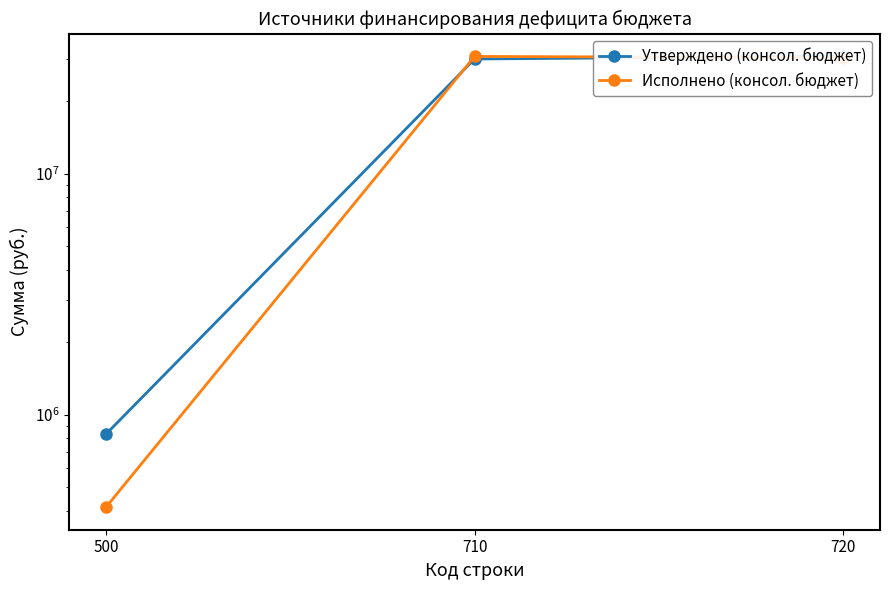

What is the difference between the second highest and minimum values in the Исполнено (консол. бюджет) series?

29874492.4